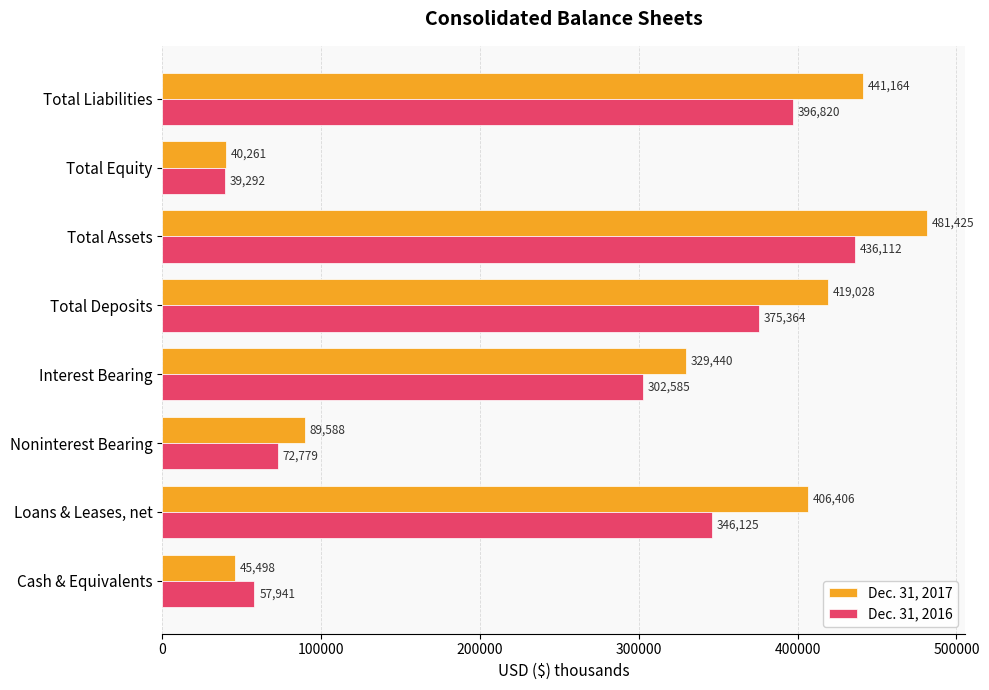

Rank the series by their maximum value, from lowest to highest.

Dec. 31, 2016, Dec. 31, 2017